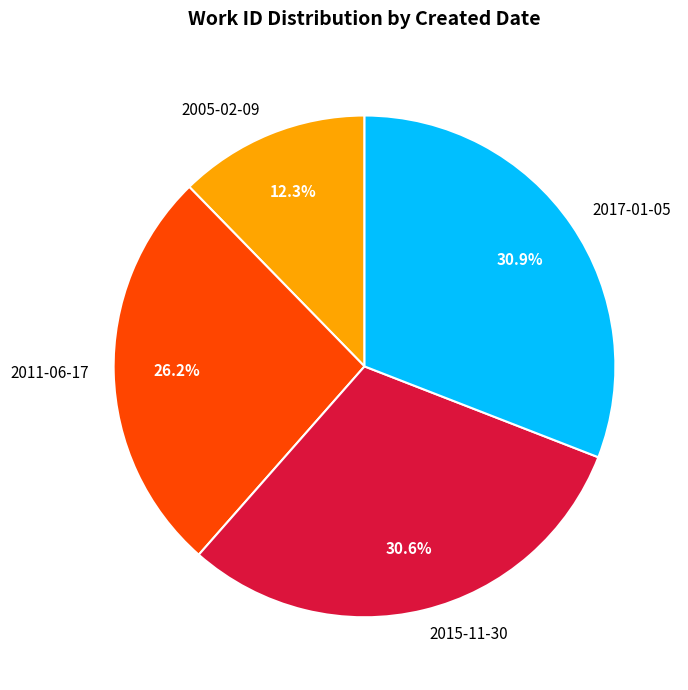

Does 2015-11-30 represent more than half of the total?

No